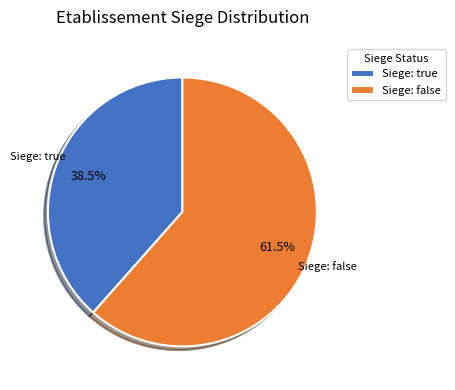

Which slice represents more than half of the pie?

Siege: false